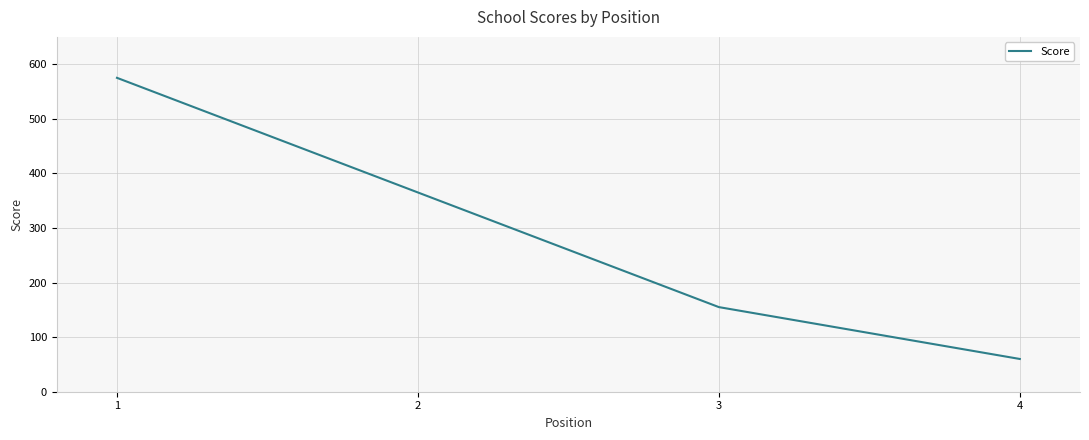

Count the number of data series in this chart.

1